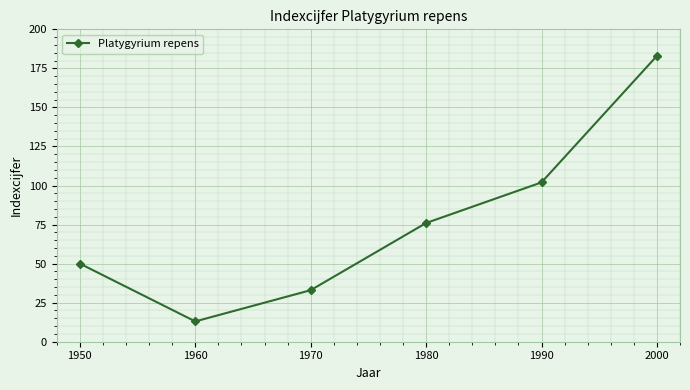

Reading left to right, what are all the values shown in this chart?

50	13	33	76	102	183